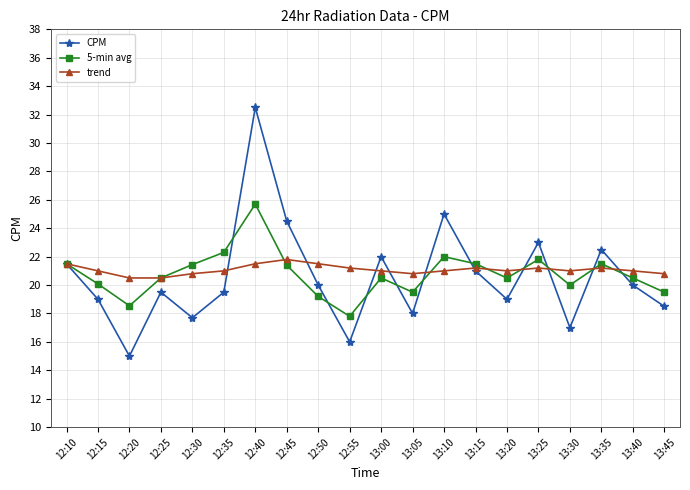

Count the number of categories in the chart.

20